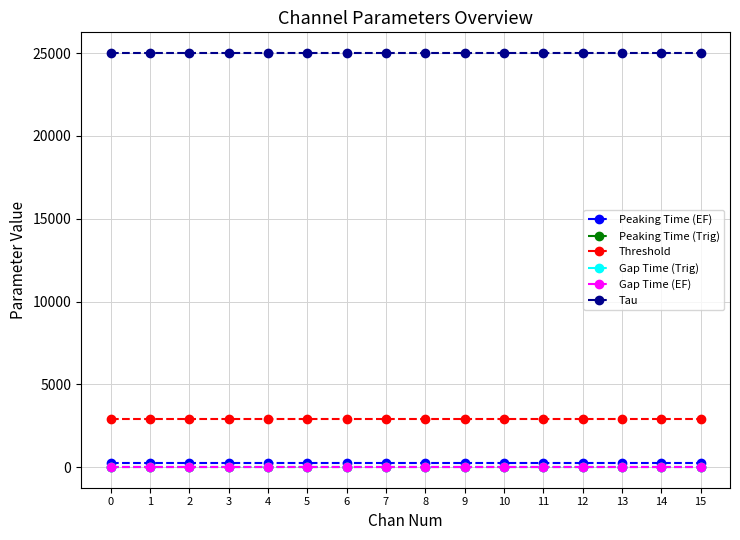

Reading right to left, extract all data points from this chart.

Peaking Time (EF): 15=250	14=250	13=250	12=250	11=250	10=250	9=250	8=250	7=250	6=250	5=250	4=250	3=250	2=250	1=250	0=250
Peaking Time (Trig): 15=40	14=40	13=40	12=40	11=40	10=40	9=40	8=40	7=40	6=40	5=40	4=40	3=40	2=40	1=40	0=40
Threshold: 15=2900	14=2900	13=2900	12=2900	11=2900	10=2900	9=2900	8=2900	7=2900	6=2900	5=2900	4=2900	3=2900	2=2900	1=2900	0=2900
Gap Time (Trig): 15=20	14=20	13=20	12=20	11=20	10=20	9=20	8=20	7=20	6=20	5=20	4=20	3=20	2=20	1=20	0=20
Gap Time (EF): 15=50	14=50	13=50	12=50	11=50	10=50	9=50	8=50	7=50	6=50	5=50	4=50	3=50	2=50	1=50	0=50
Tau: 15=25000	14=25000	13=25000	12=25000	11=25000	10=25000	9=25000	8=25000	7=25000	6=25000	5=25000	4=25000	3=25000	2=25000	1=25000	0=25000